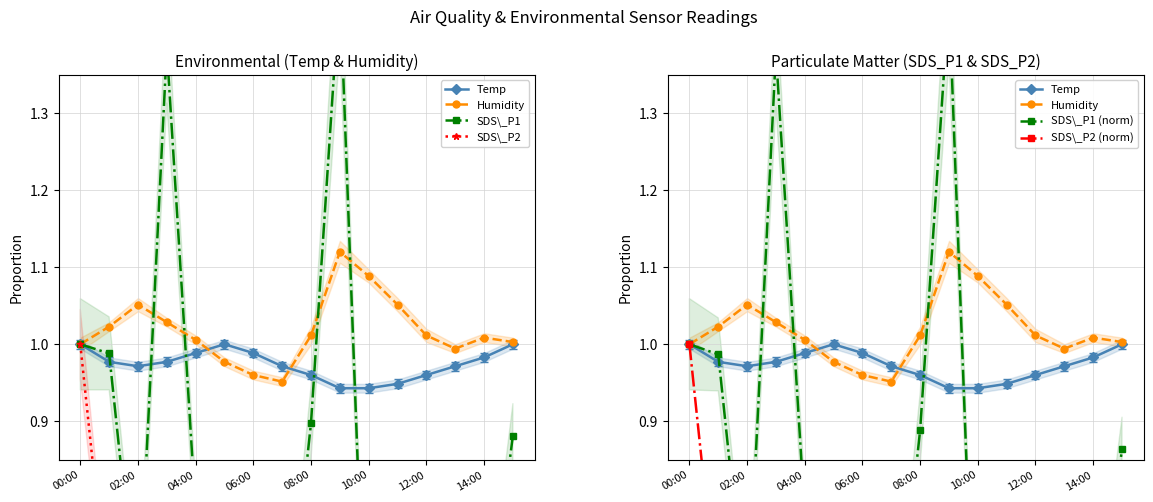

In SDS\_P2 (norm), how many points are higher than both neighbors (excluding endpoints)?

3